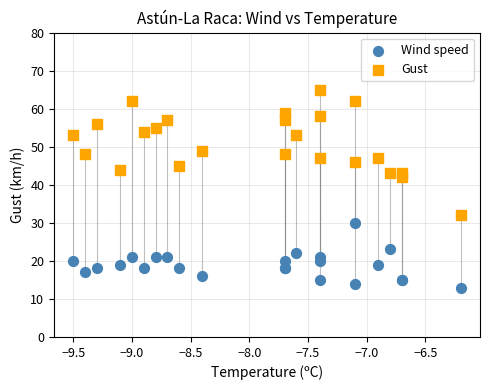

Which series contains the lowest Y value?

Wind speed